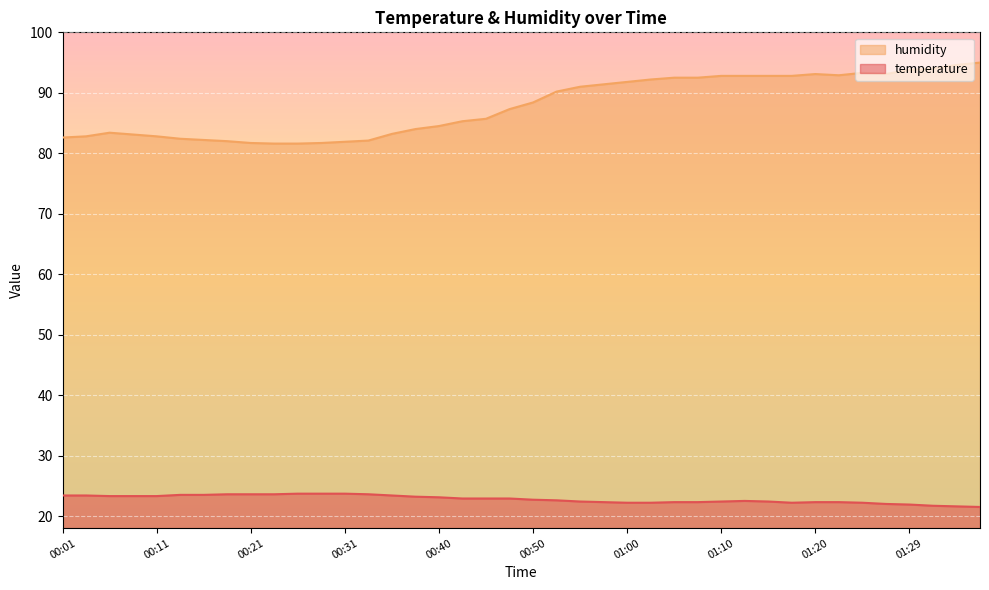

What value does the temperature series have at 01:37?

21.5